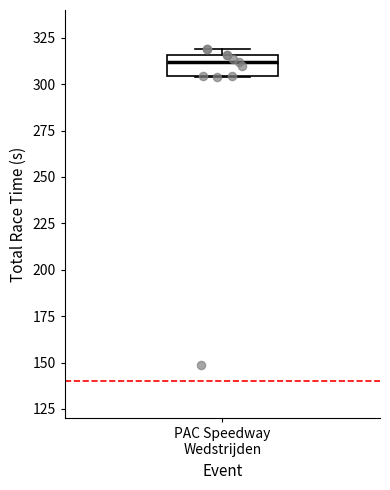

Read this box plot against the y-axis: the position of the median line, the range covered by the box, and the ends of both whiskers. The values are not printed on the chart, so give them approximately, as read against the axis.

median 310, box 305 to 315, whiskers 305 to 320